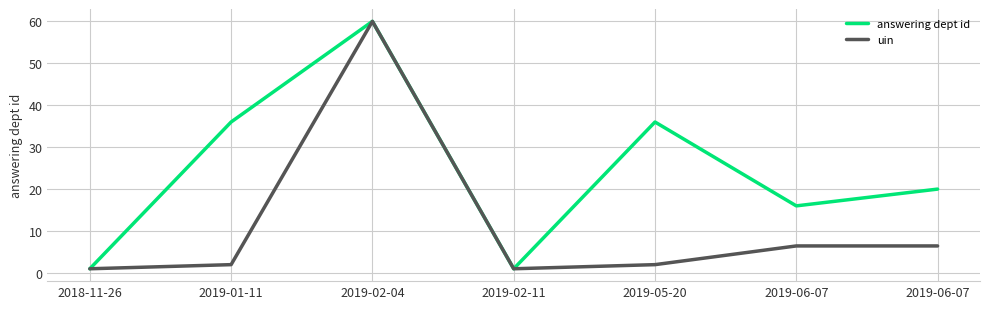

How many lines are shown in the chart?

2